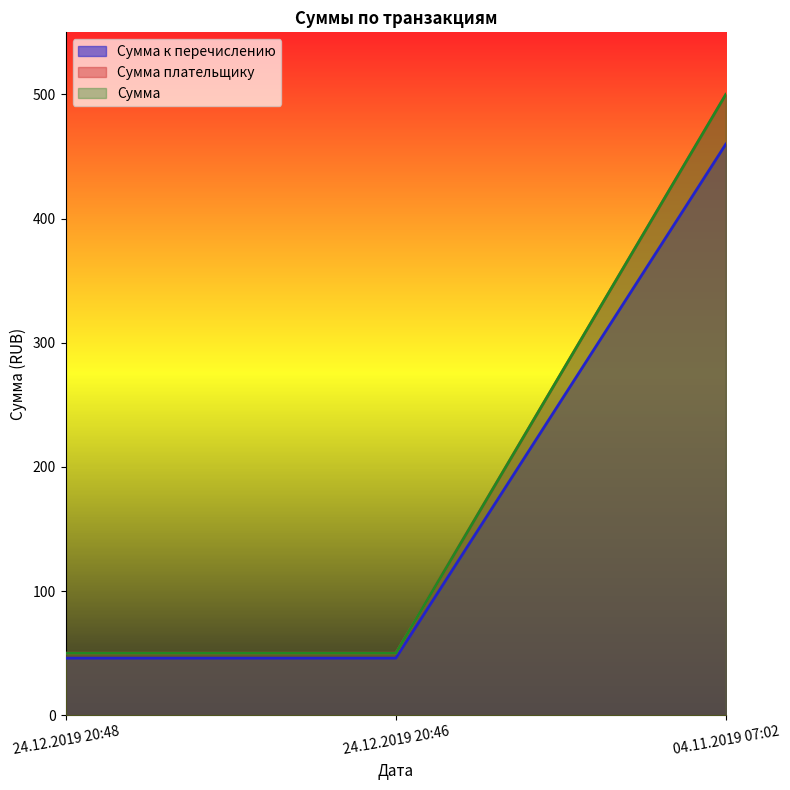

Does the chart display data point markers on the line(s)?

No